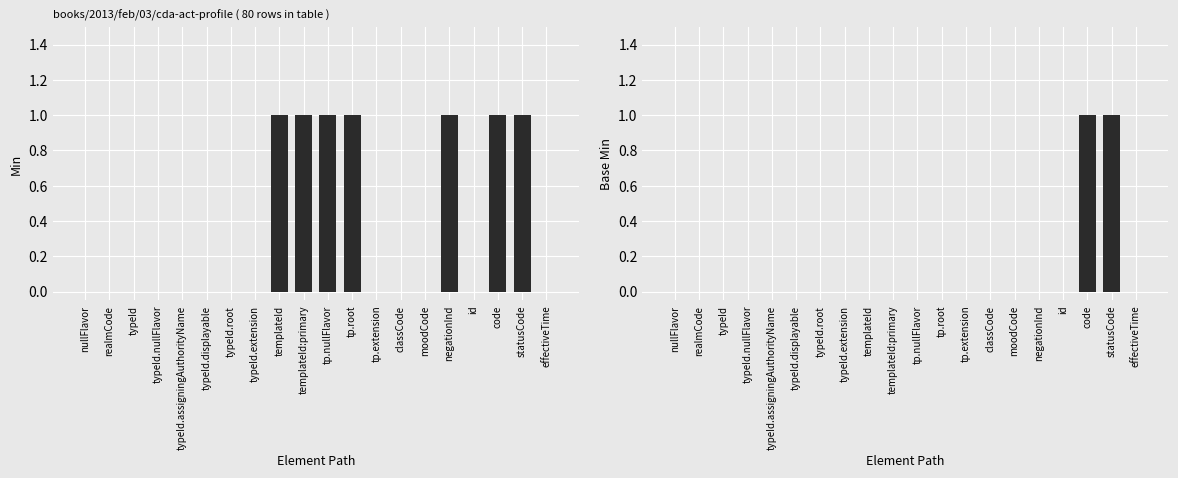

How many data points does each series have?

20